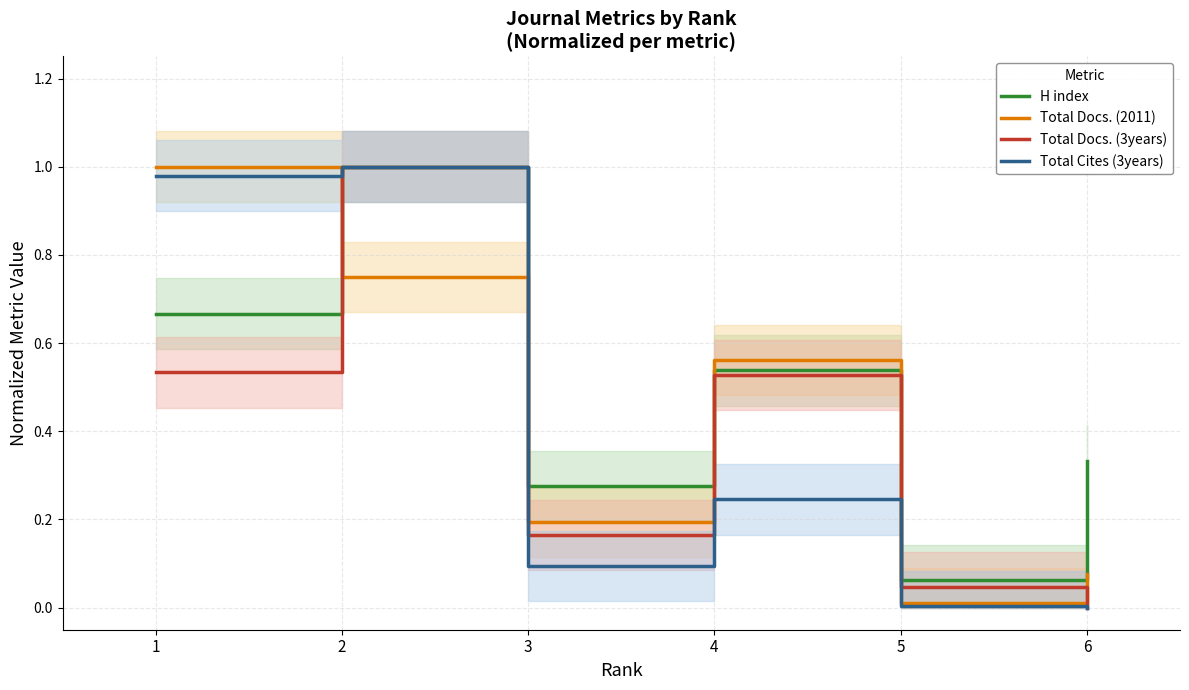

The value of Total Docs. (3years) at 4 is 0.4. True or false?

False